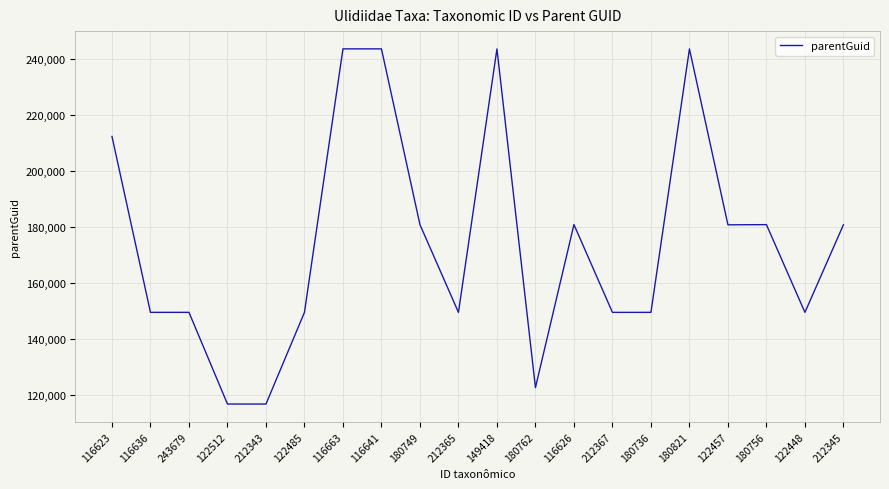

What is the maximum value shown in the chart?

243666